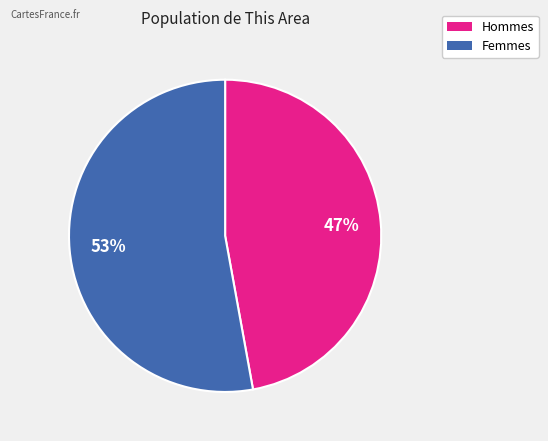

Is there a majority slice in this chart?

Yes